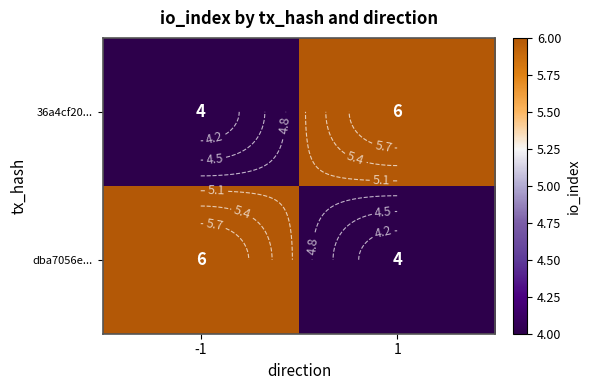

Count the number of data series in this chart.

2